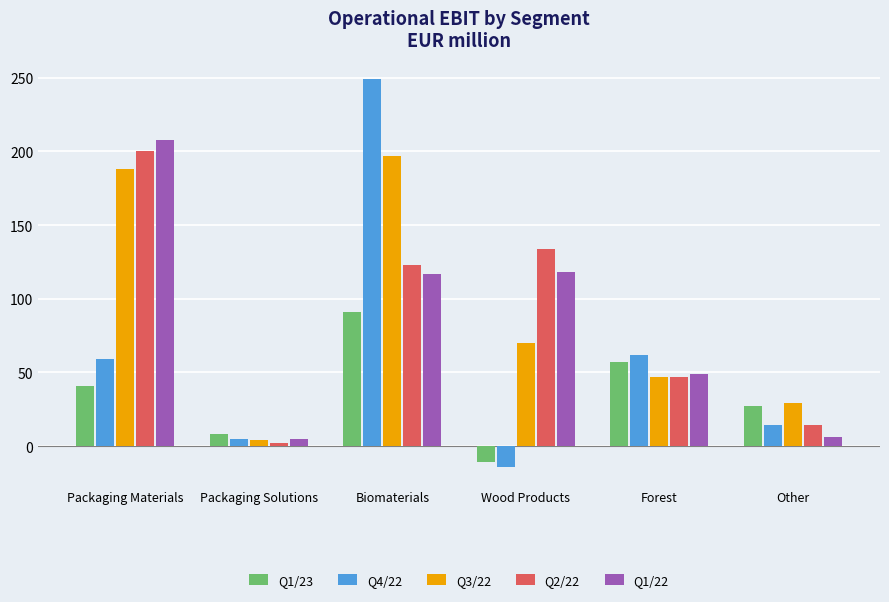

At Wood Products, list the series in order from largest to smallest.

Q2/22, Q1/22, Q3/22, Q1/23, Q4/22